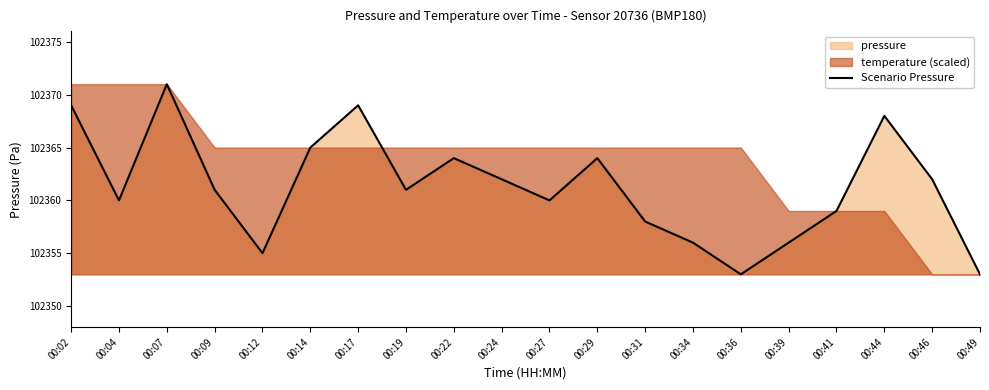

Rank the categories by value from lowest to highest.

00:36, 00:49, 00:12, 00:34, 00:39, 00:31, 00:41, 00:04, 00:27, 00:09, 00:19, 00:24, 00:46, 00:22, 00:29, 00:14, 00:44, 00:02, 00:17, 00:07